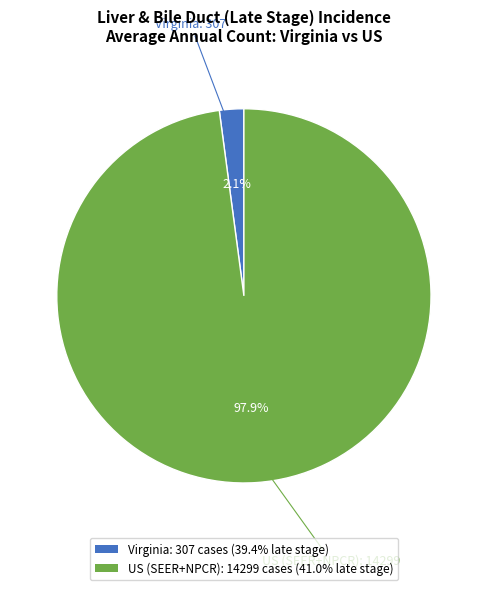

Combined, what portion of the pie is US (SEER+NPCR) and Virginia?

100.0%